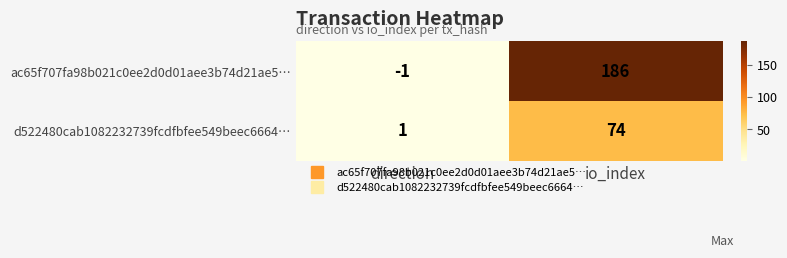

At which category is the sum across all series the highest?

io_index